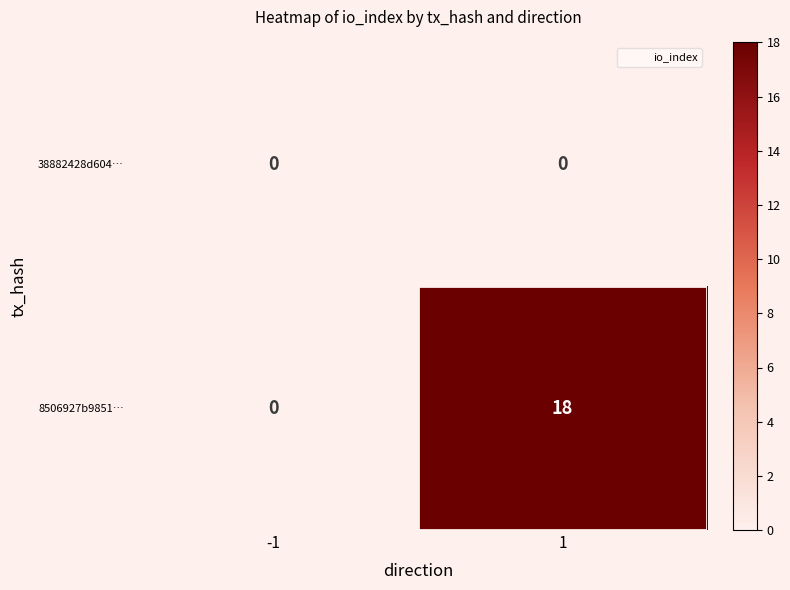

List the series in order of their peak value, lowest first.

38882428d604…, 8506927b9851…